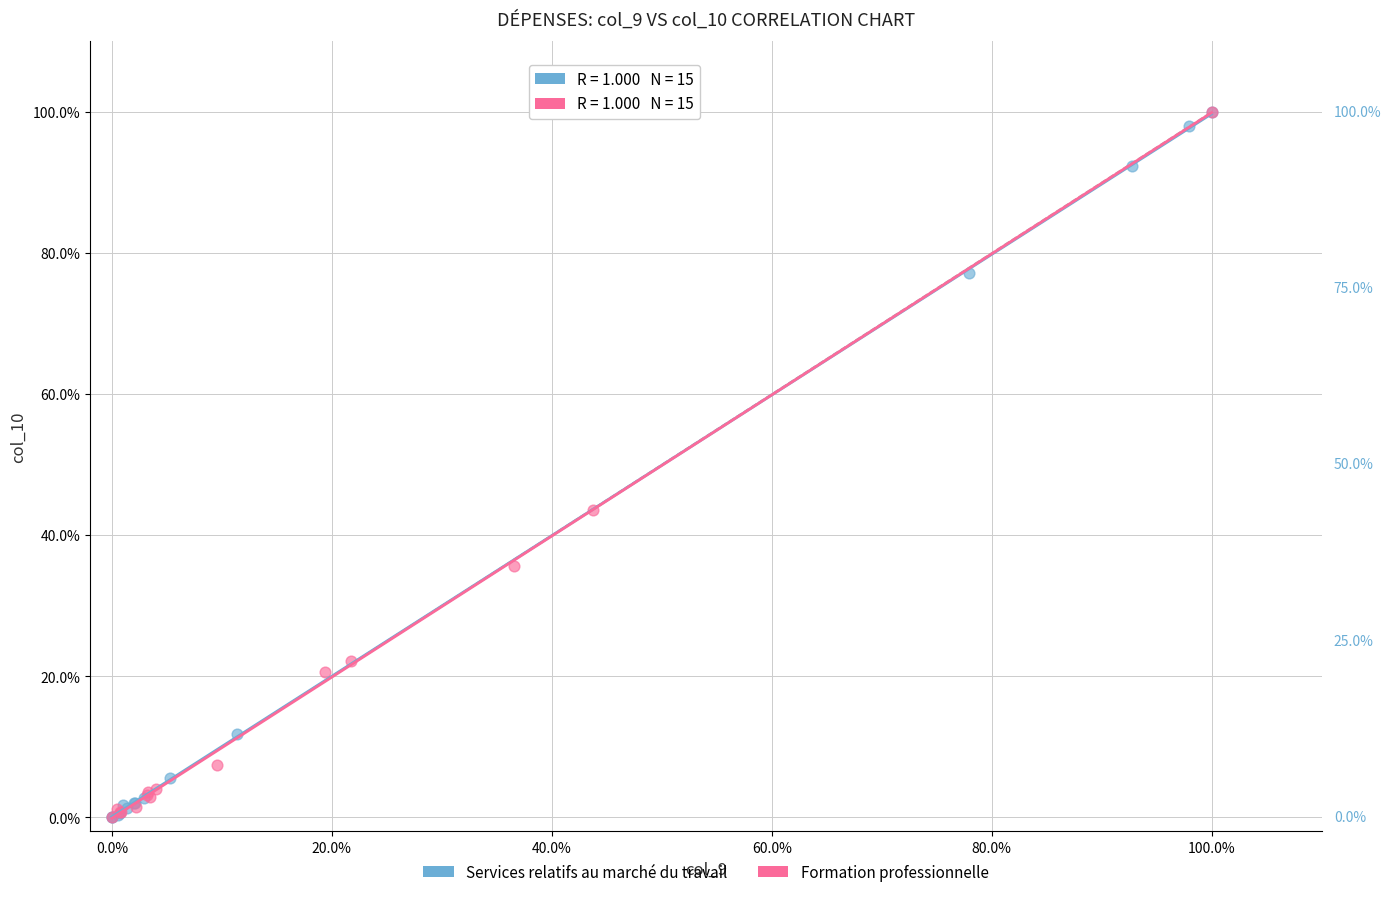

What are all the series names shown in the legend?

Services relatifs au marché du travail, Formation professionnelle